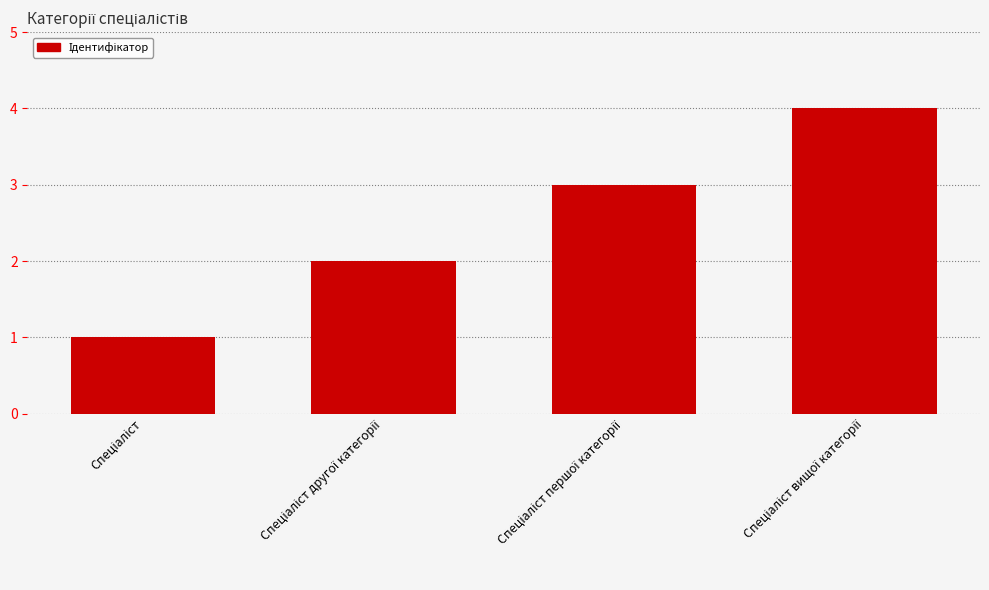

What is the maximum value shown in the chart?

4